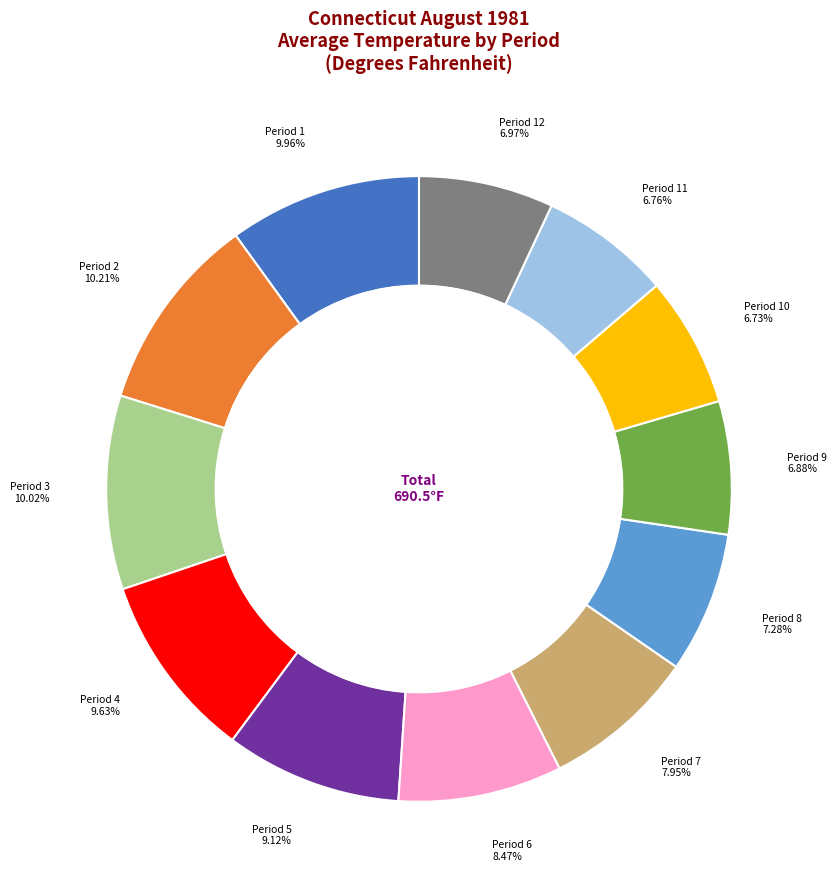

Is there any slice that represents more than half of the pie?

No